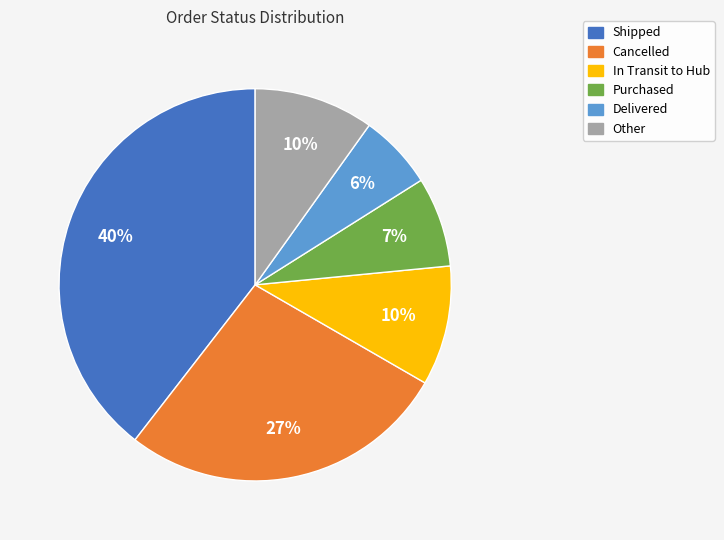

Count the number of slices in the pie.

6